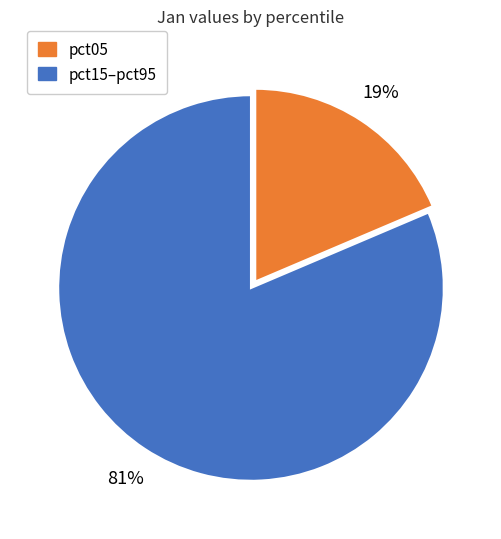

Is there any slice that represents more than half of the pie?

Yes